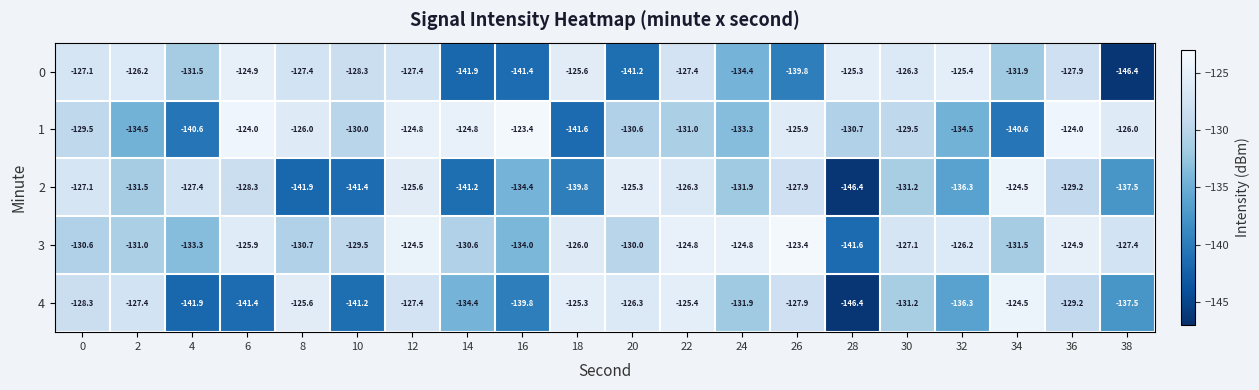

What is the approximate value of 3 at 34?

-131.5